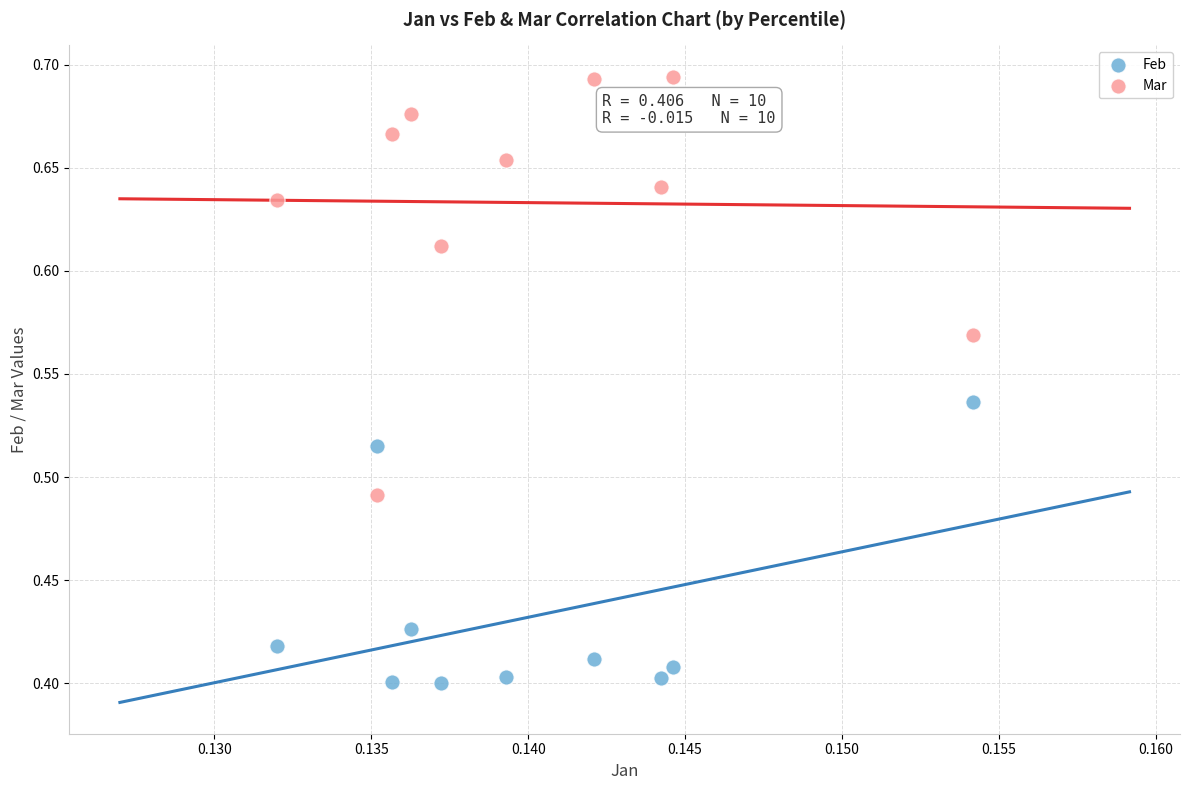

Across all data points, what is the range of Y values (max minus min)?

0.3